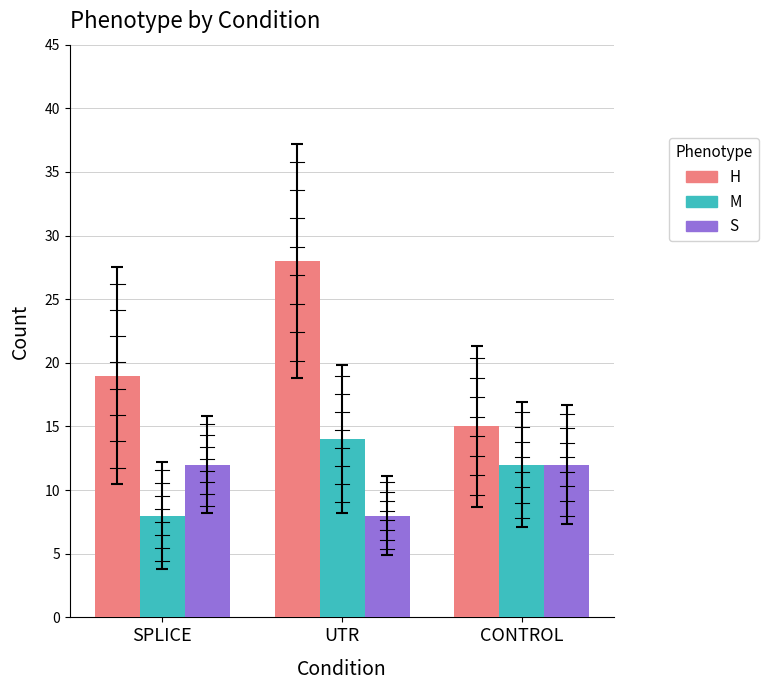

What is the label of the 1st bar from the right?

CONTROL